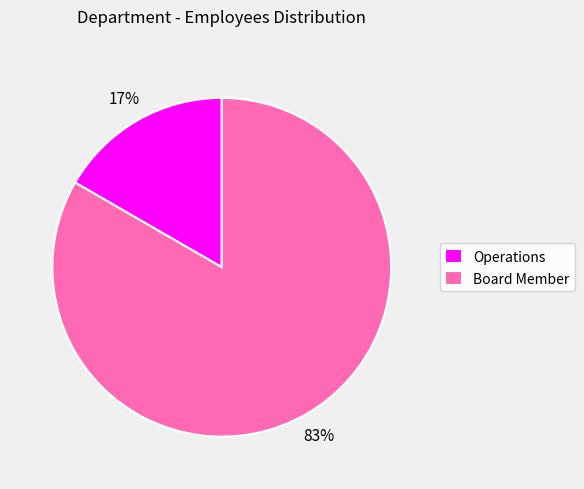

Does any single category account for the majority?

Yes